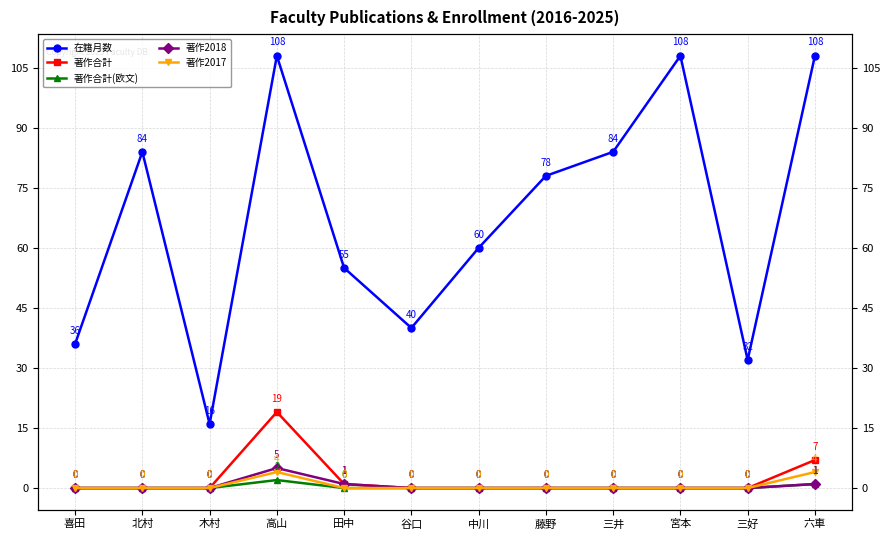

True or false: 著作2017 and 著作2018 cross at least once.

False